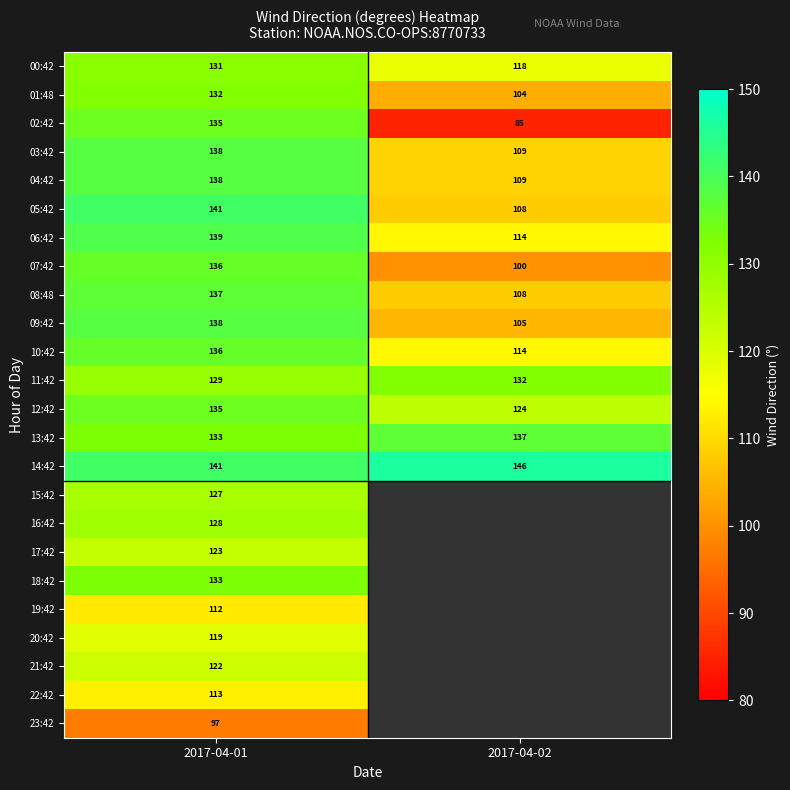

Between 2017-04-02 and 2017-04-01, which is larger?

2017-04-01